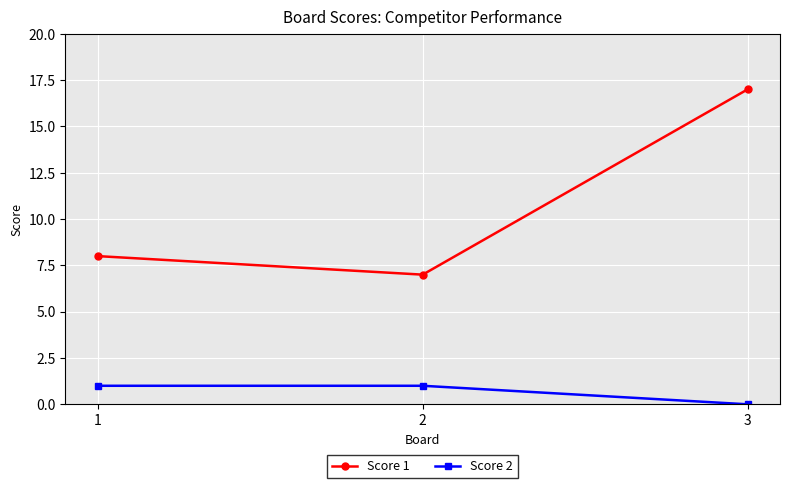

Count the Score 2 values in the range 0 to 1.

3